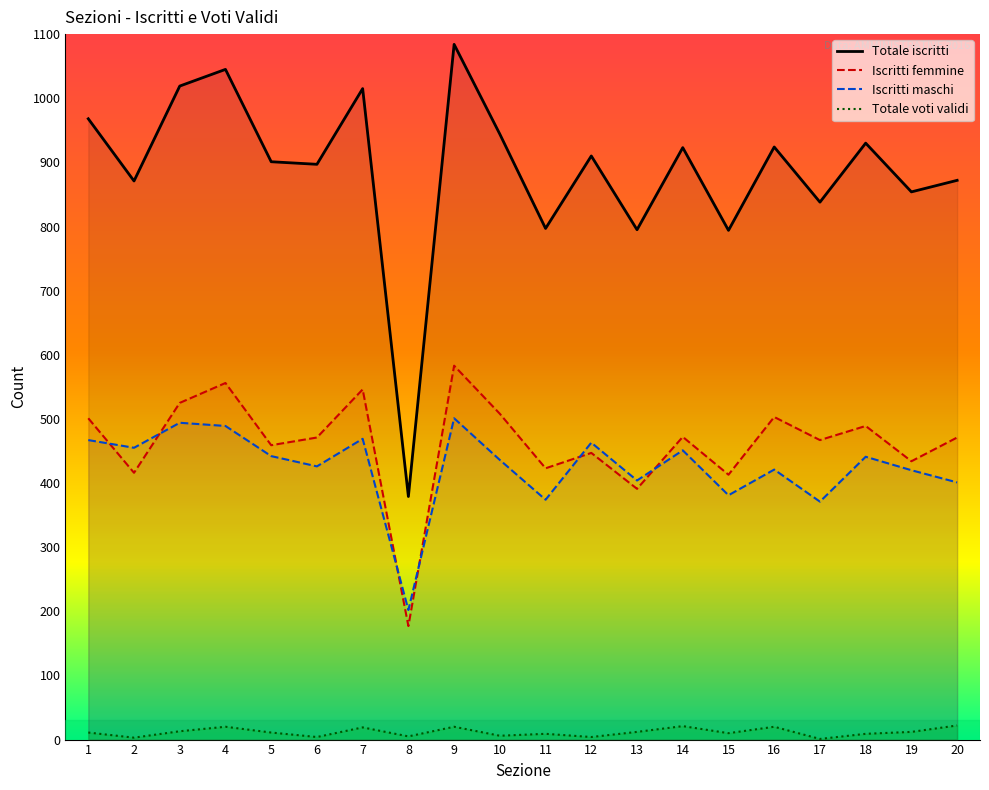

What is the average value of the Totale iscritti series?

888